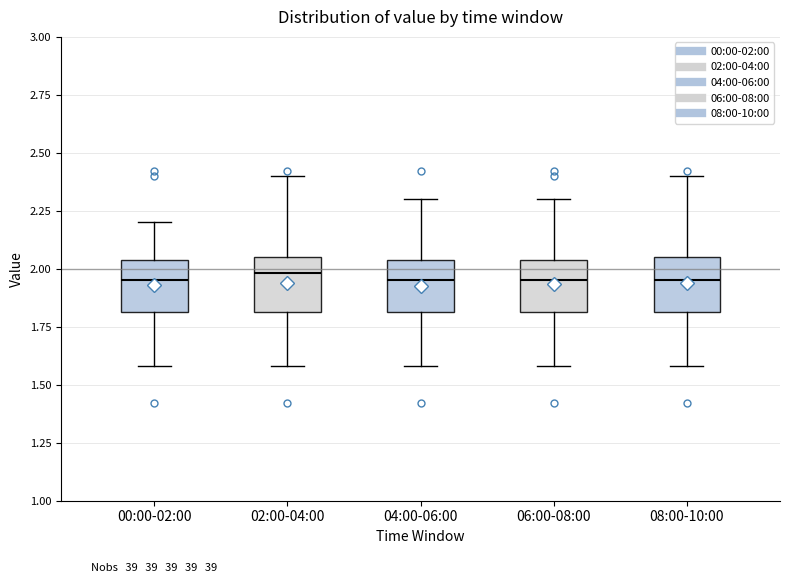

Where is the lower edge of the box for 02:00-04:00 on the y-axis? The values are not printed on the chart, so give them approximately, as read against the axis.

1.80